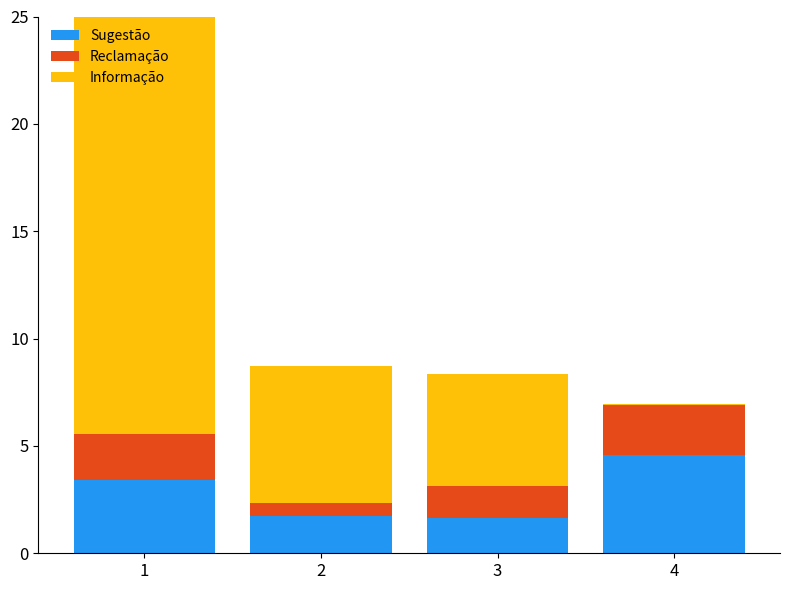

At which label does Reclamação reach its peak?

4